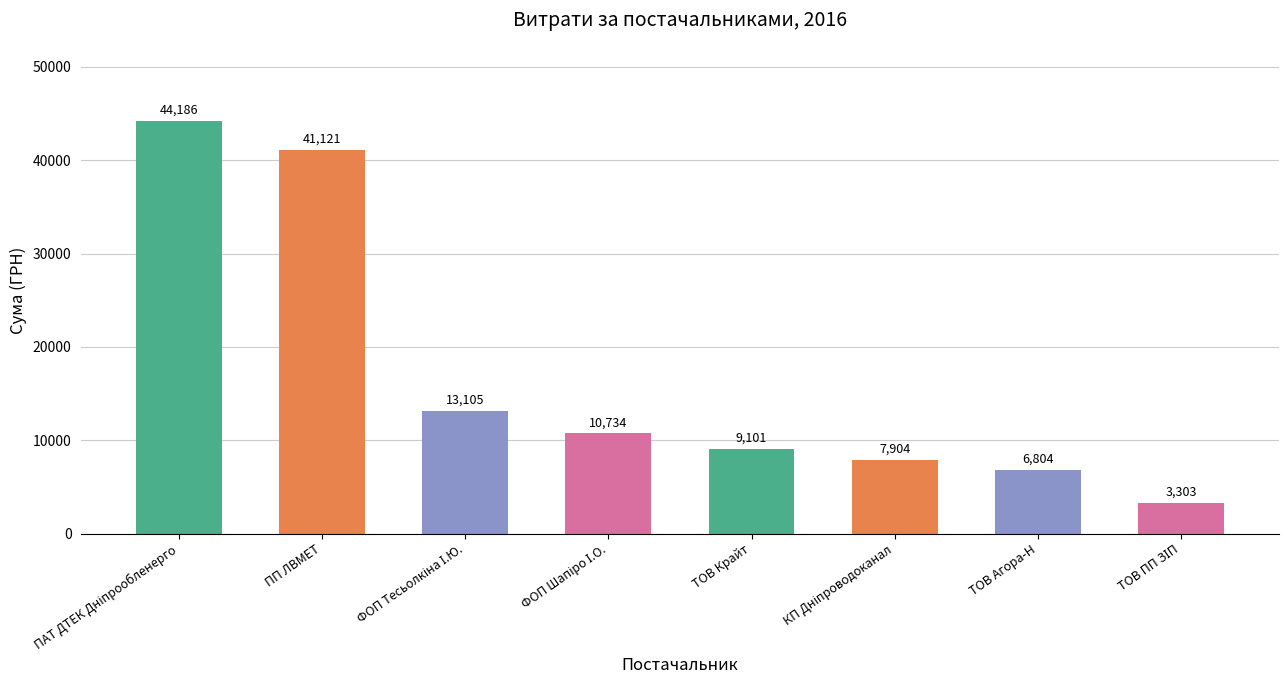

What is the minimum value shown in the chart?

3303.3